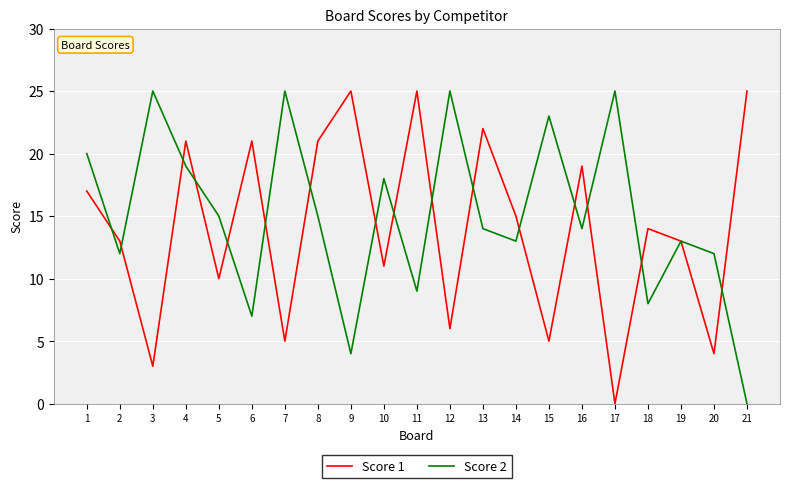

Reading right to left, transcribe all the data shown in this chart.

Score 1: 21=25	20=4	19=13	18=14	17=0	16=19	15=5	14=15	13=22	12=6	11=25	10=11	9=25	8=21	7=5	6=21	5=10	4=21	3=3	2=13	1=17
Score 2: 21=0	20=12	19=13	18=8	17=25	16=14	15=23	14=13	13=14	12=25	11=9	10=18	9=4	8=15	7=25	6=7	5=15	4=19	3=25	2=12	1=20